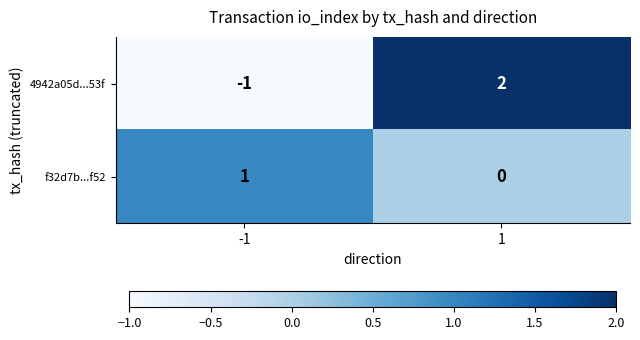

Reading left to right, transcribe all the data shown in this chart.

4942a05d...53f: -1	2
f32d7b...f52: 1	0